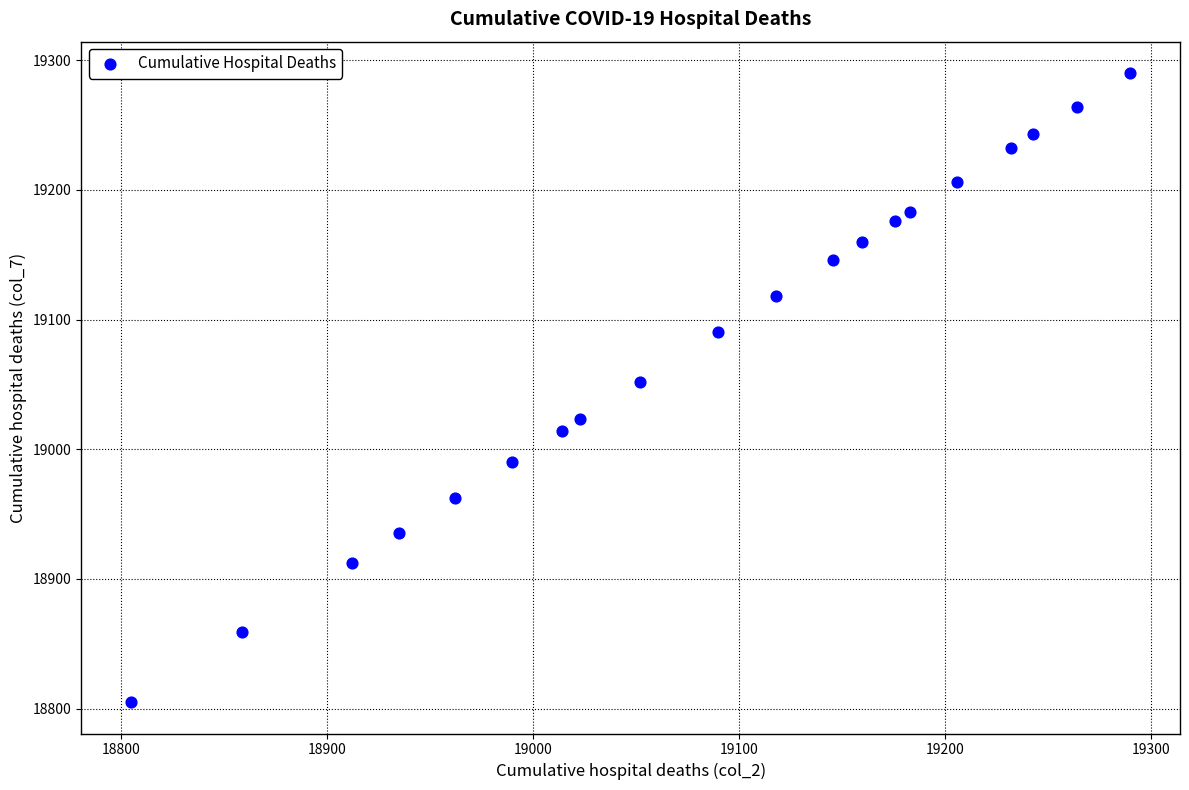

What is the range of Y values (max minus min)?

485